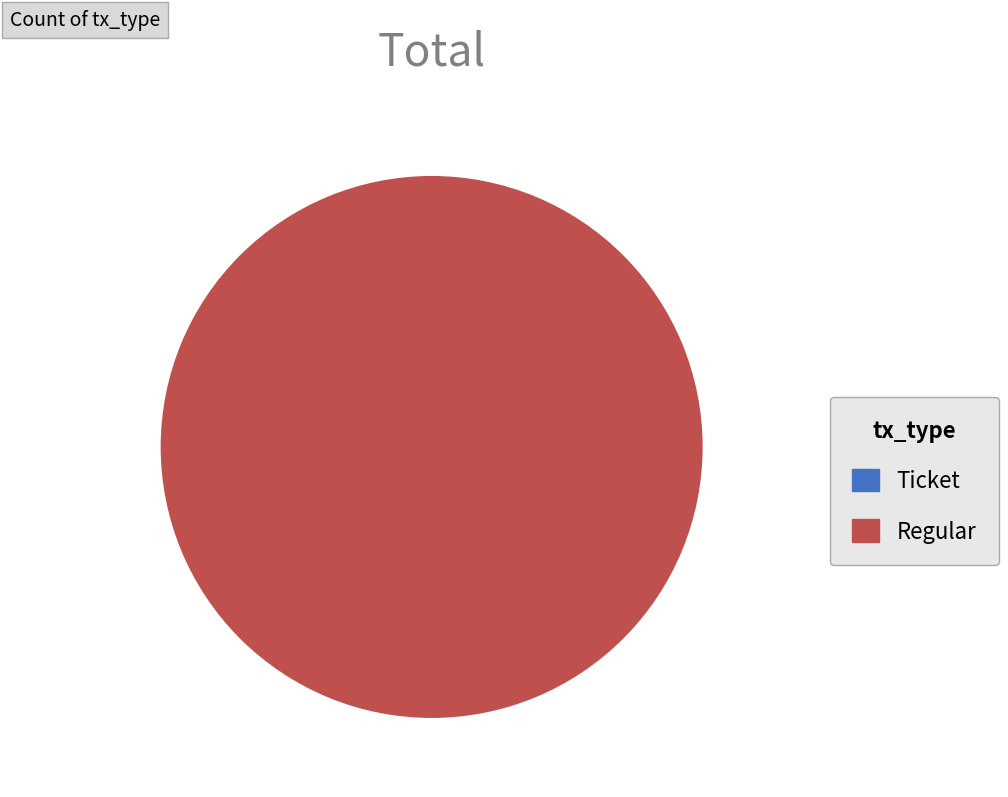

Does Regular account for over 50% of the chart?

Yes